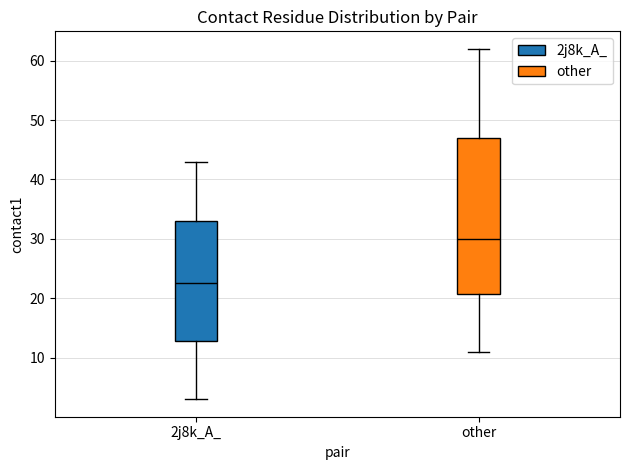

Reading left to right, transcribe this box plot: for each box, give where its median line is, the range the box spans, and where its two whiskers end, as read against the y-axis. The values are not printed on the chart, so give them approximately, as read against the axis.

2j8k_A_: median 23, box 13 to 33, whiskers 3 to 43
other: median 30, box 21 to 47, whiskers 11 to 62